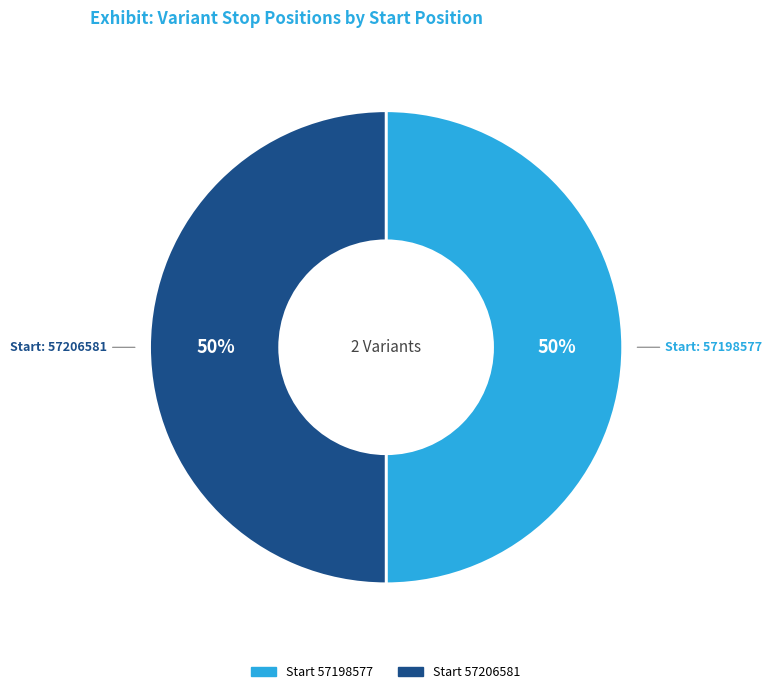

To the nearest percent, what is the average slice percentage?

50%